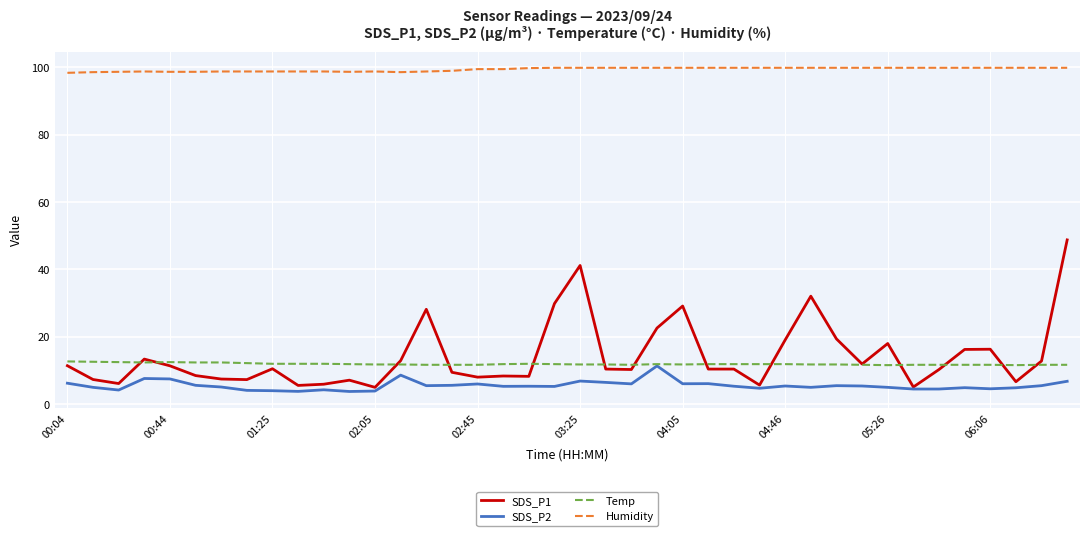

Which series has the widest spread of values?

SDS_P1